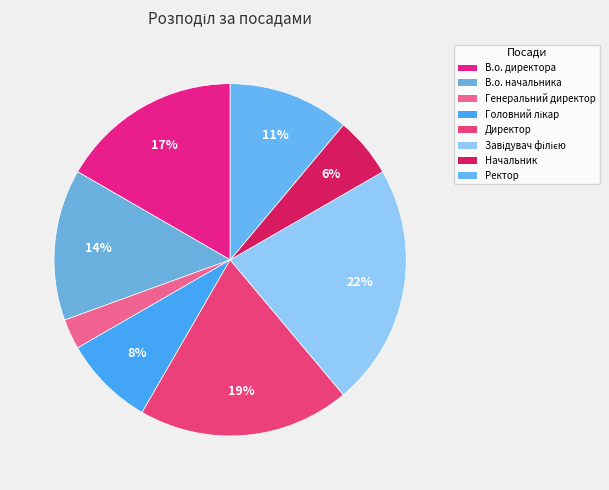

How many slices are in this pie chart?

8